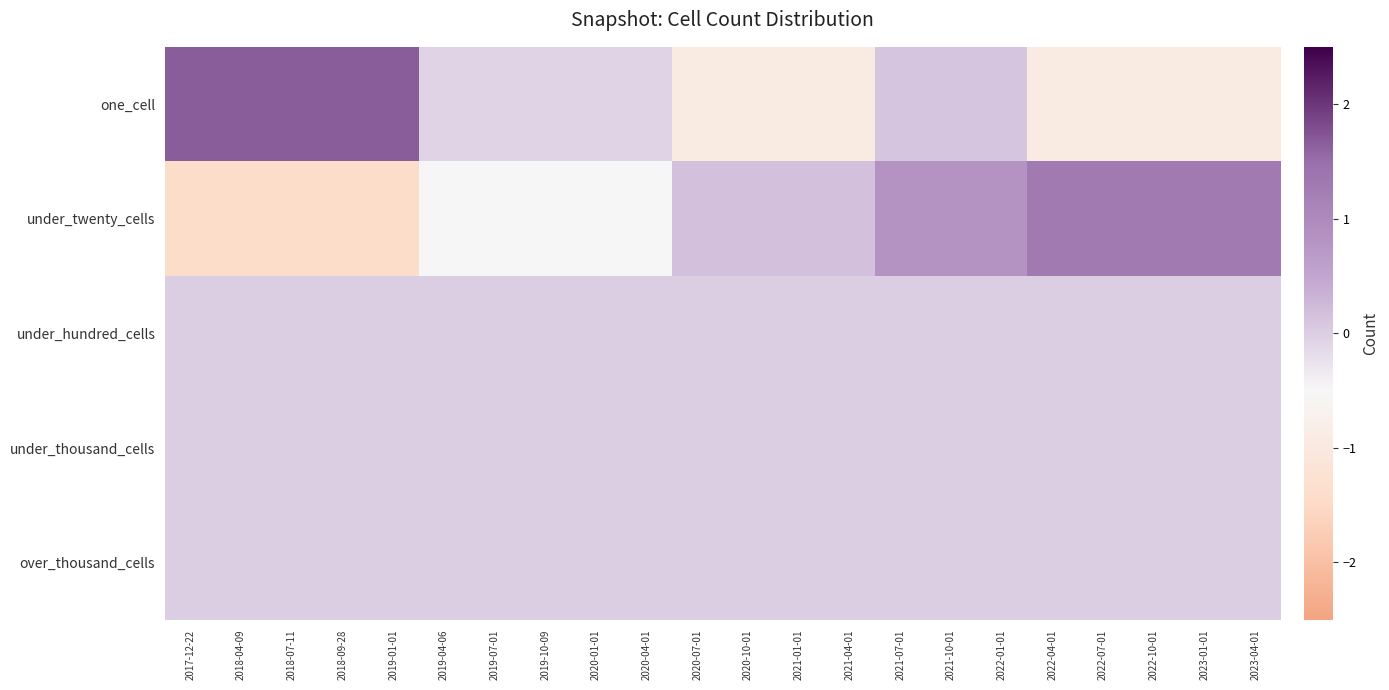

What is the spread (max minus min) of values at 2020-04-01?

0.5